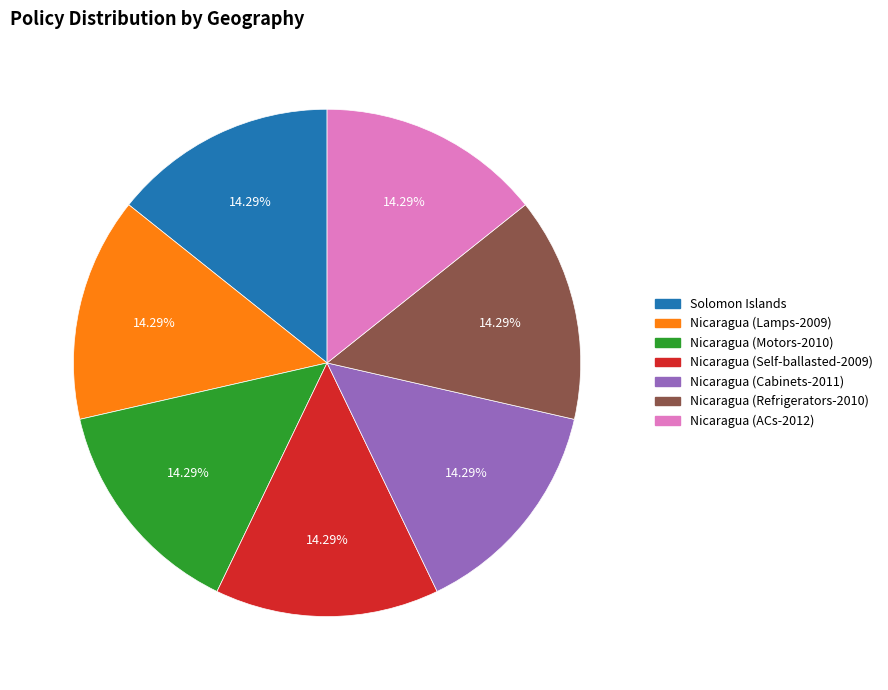

What percentage is NOT represented by Nicaragua (Cabinets-2011)?

85.7%